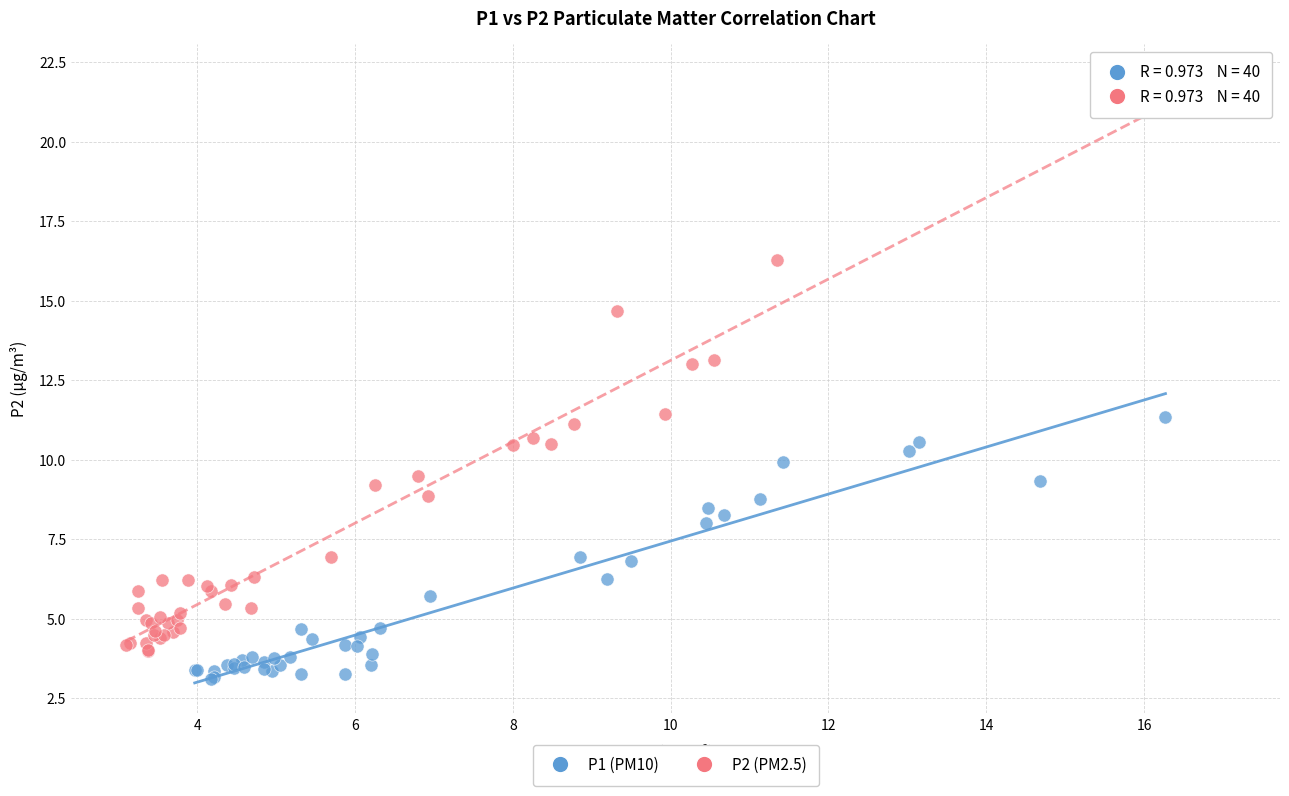

Which series has the widest spread of Y values?

P2 (PM2.5)